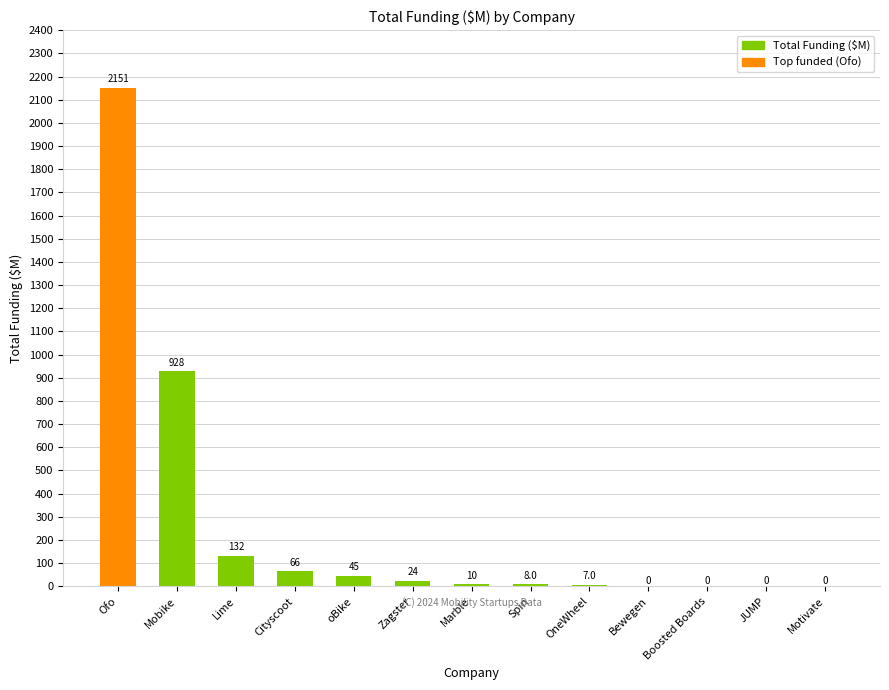

What is the difference between the values at Boosted Boards and OneWheel?

7.0